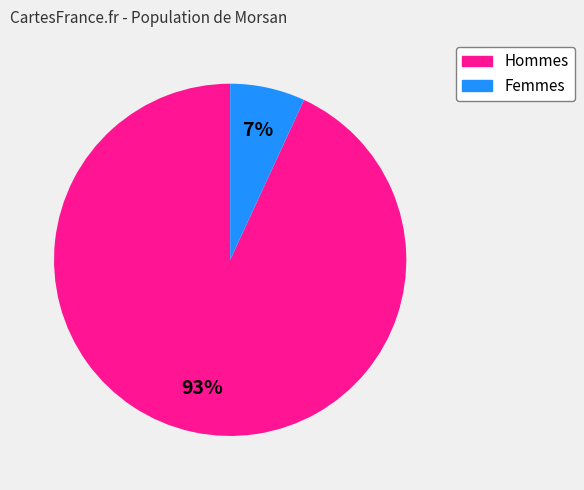

Count the number of slices in the pie.

2